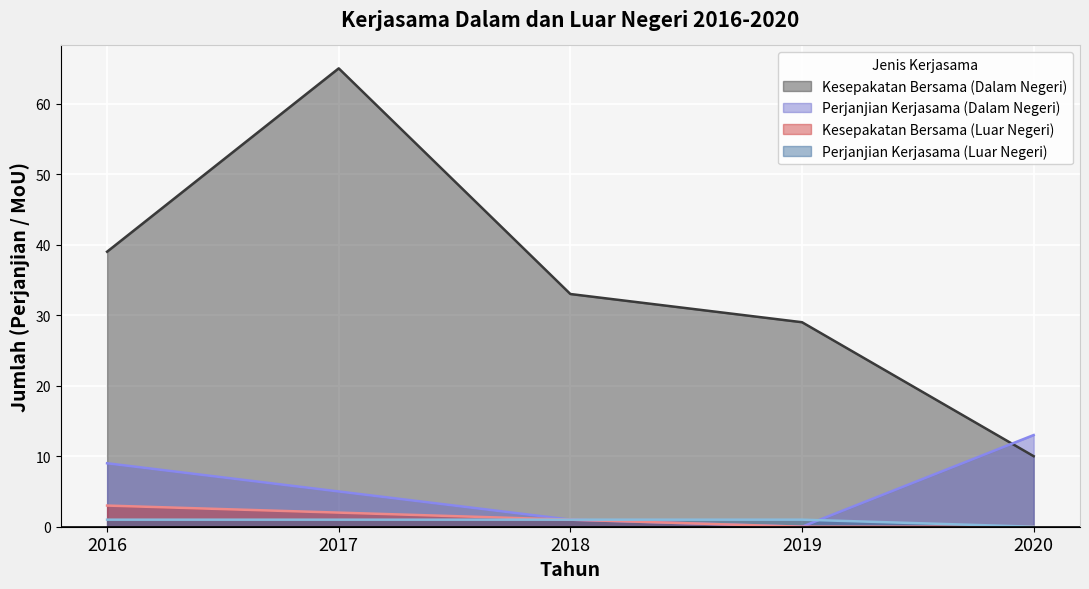

Reading left to right, transcribe all the data shown in this chart.

Kesepakatan Bersama (Dalam Negeri): 2016=39	2017=65	2018=33	2019=29	2020=10
Perjanjian Kerjasama (Dalam Negeri): 2016=9	2017=5	2018=1	2019=0	2020=13
Kesepakatan Bersama (Luar Negeri): 2016=3	2017=2	2018=1	2019=0	2020=0
Perjanjian Kerjasama (Luar Negeri): 2016=1	2017=1	2018=1	2019=1	2020=0